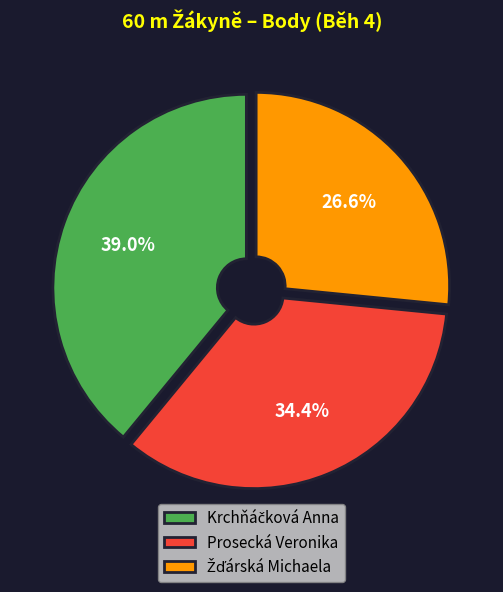

Does any single category account for the majority?

No